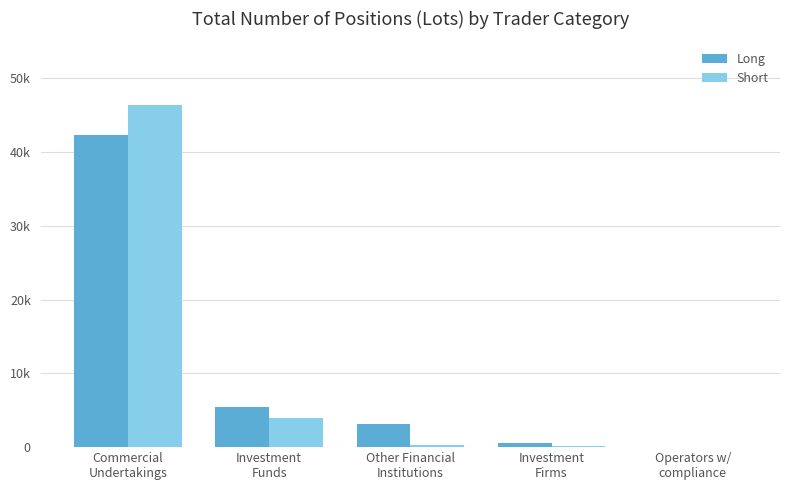

Does the chart contain stacked bars?

No